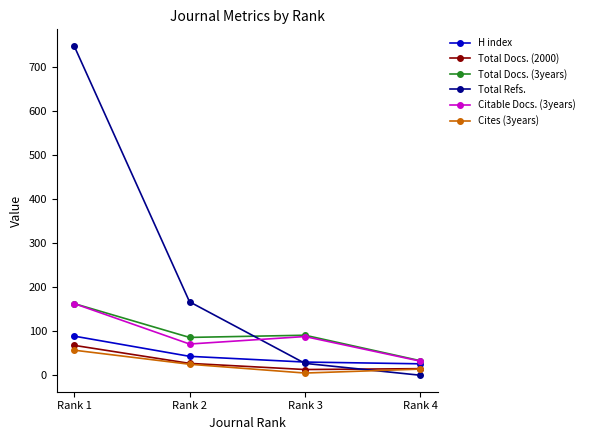

How many categories are shown in the chart?

4